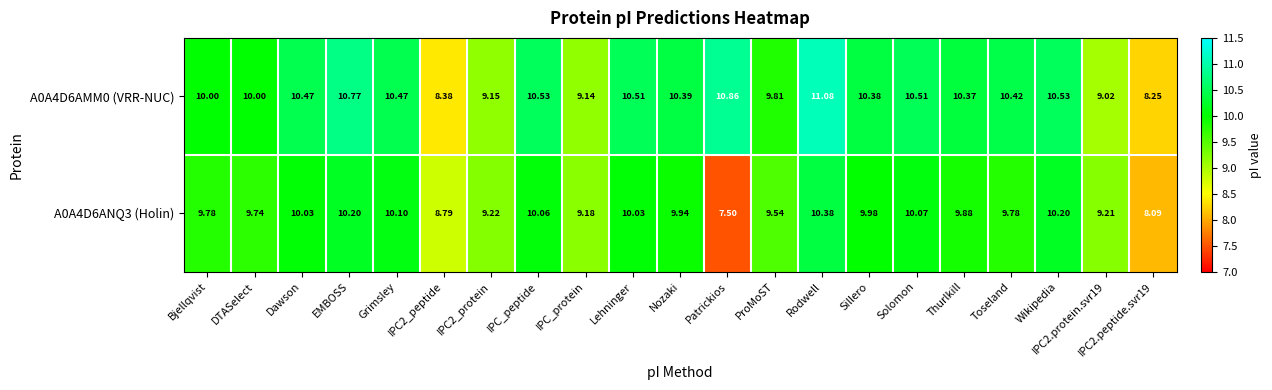

At which category is the sum across all series the highest?

Rodwell